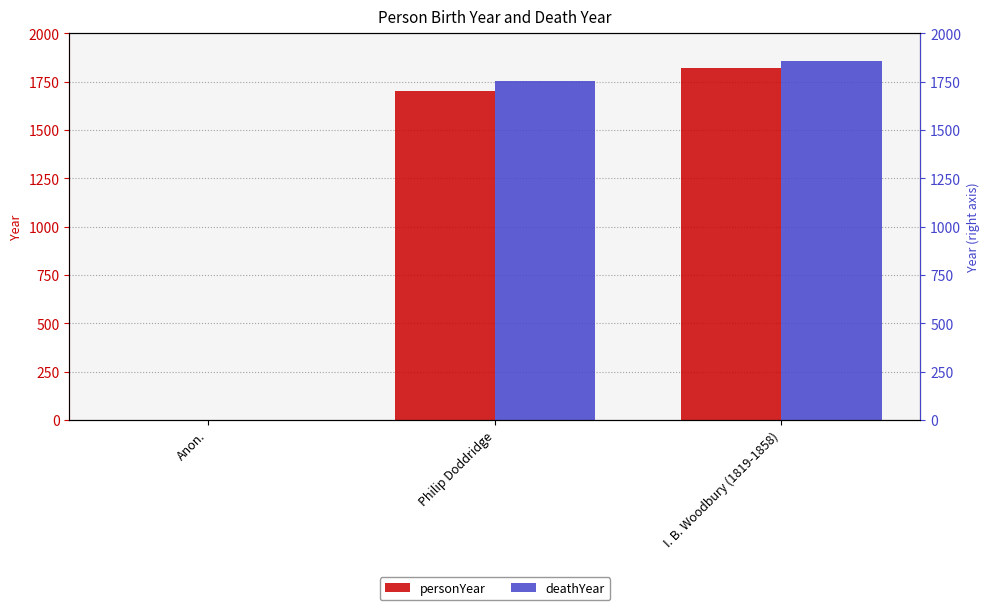

The value of deathYear at Anon. is -1069. True or false?

False